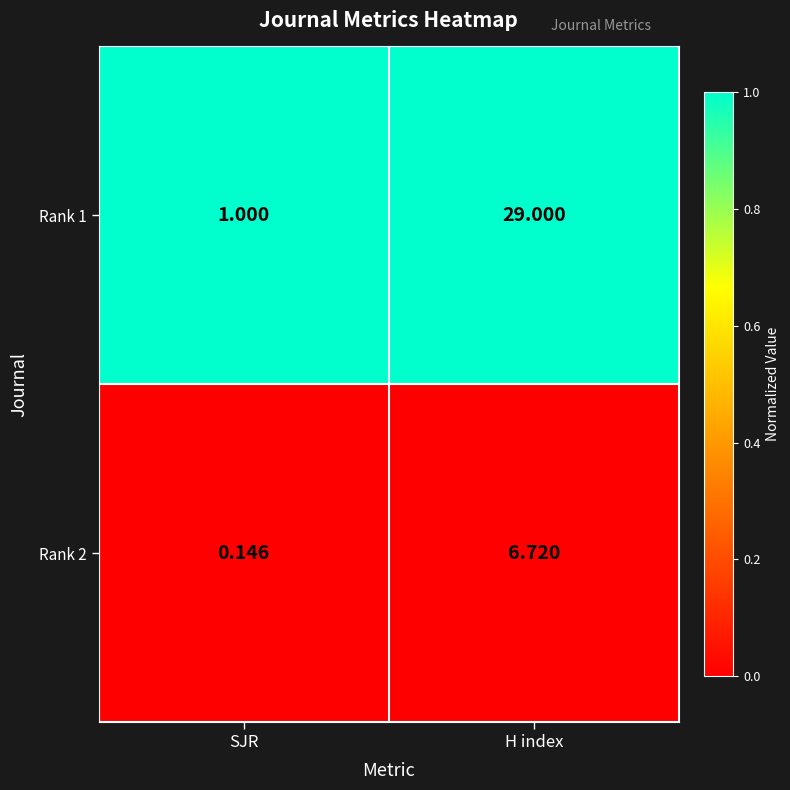

Is the value of Rank 2 at H index greater than the value of Rank 1 at H index?

No